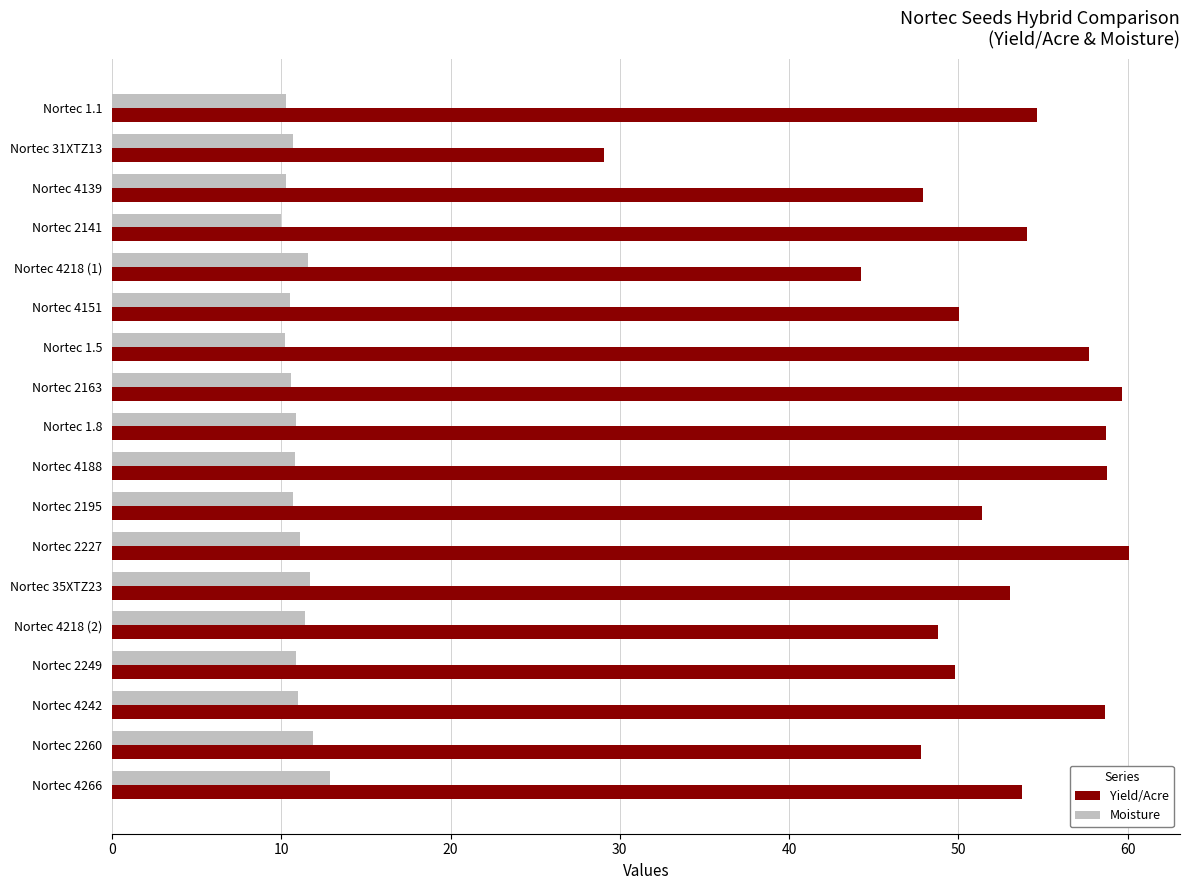

List the series in order of their peak value, highest first.

Yield/Acre, Moisture